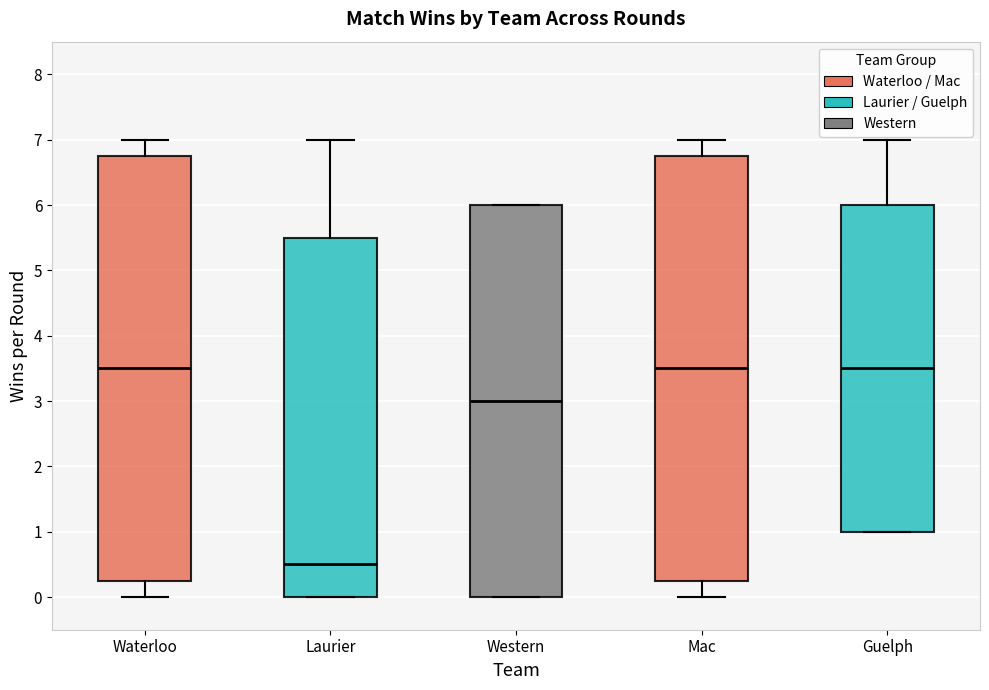

Reading left to right, read every box against the y-axis: the position of its median line, the range the box covers, and the ends of its whiskers. The values are not printed on the chart, so give them approximately, as read against the axis.

Waterloo: median 3.5, box 0.3 to 6.8, whiskers 0.0 to 7.0
Laurier: median 0.5, box 0.0 to 5.5, whiskers 0.0 to 7.0
Western: median 3.0, box 0.0 to 6.0, whiskers 0.0 to 6.0
Mac: median 3.5, box 0.3 to 6.8, whiskers 0.0 to 7.0
Guelph: median 3.5, box 1.0 to 6.0, whiskers 1.0 to 7.0